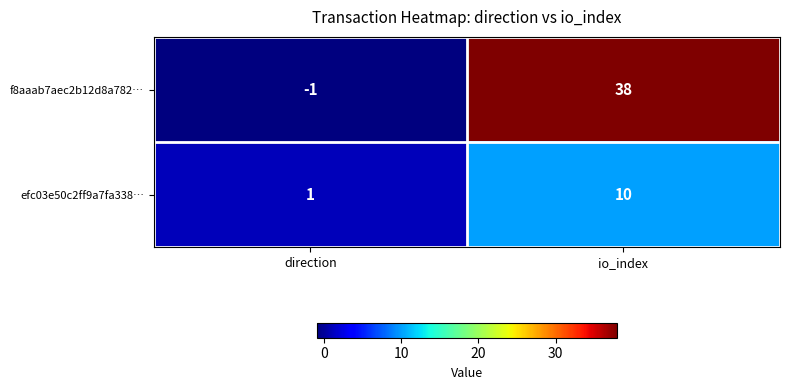

Which category has the lowest value across all series?

direction